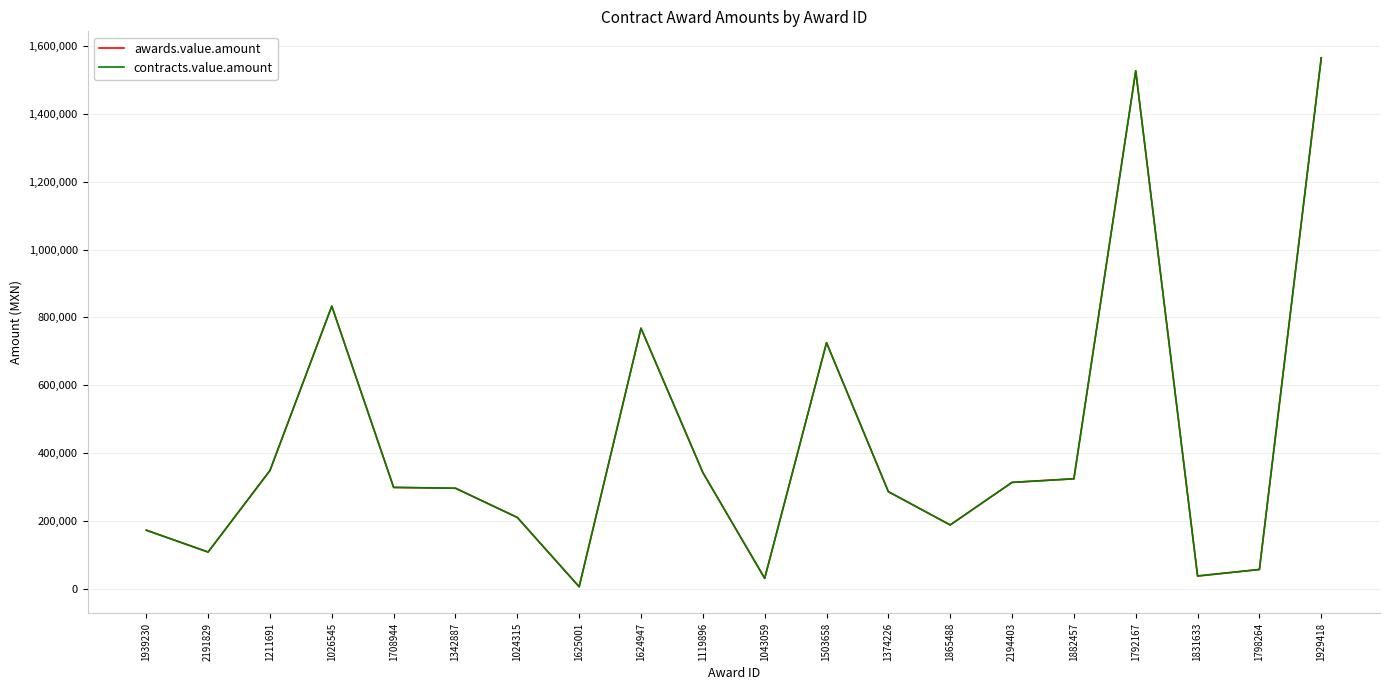

True or false: contracts.value.amount has a value of 833170.0 at 1026545.

True